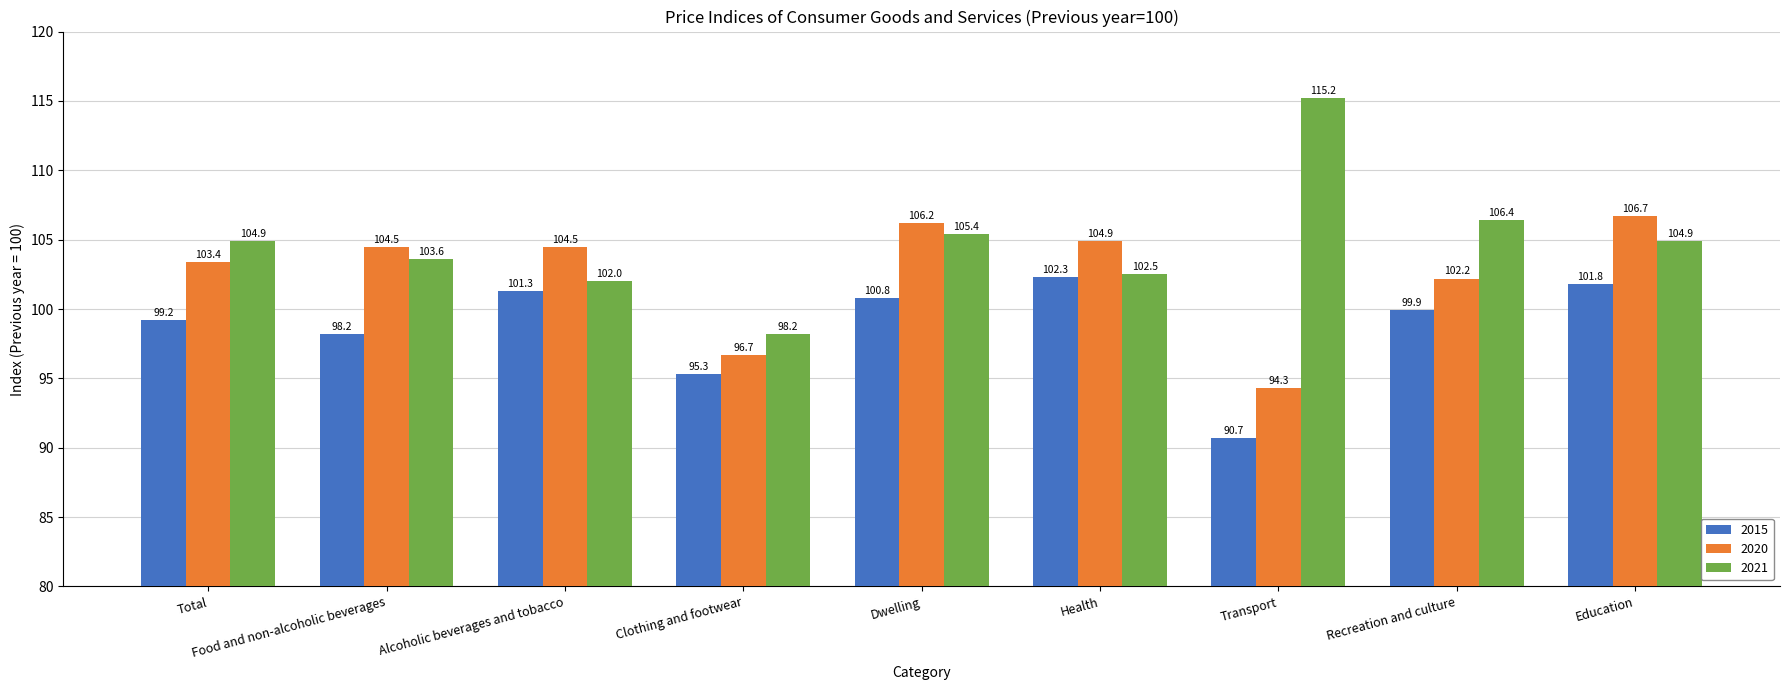

What is the maximum value shown in the chart?

115.2